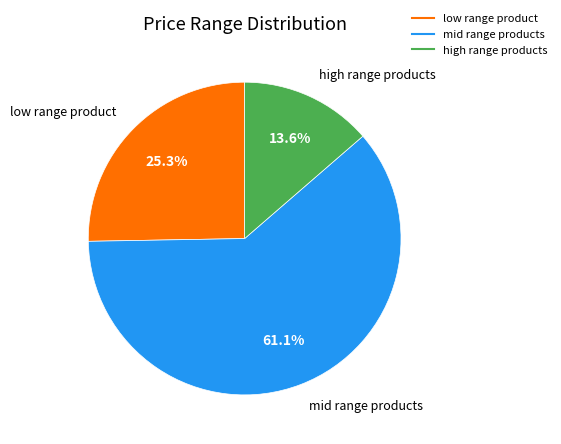

Does any single category account for the majority?

Yes